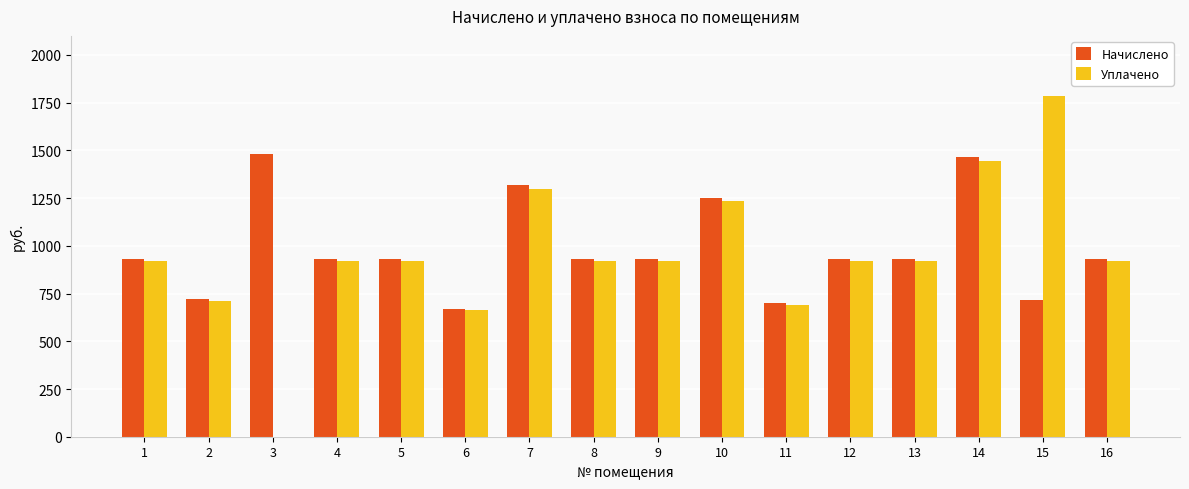

Between 4 and 6, which series saw the biggest shift?

Начислено